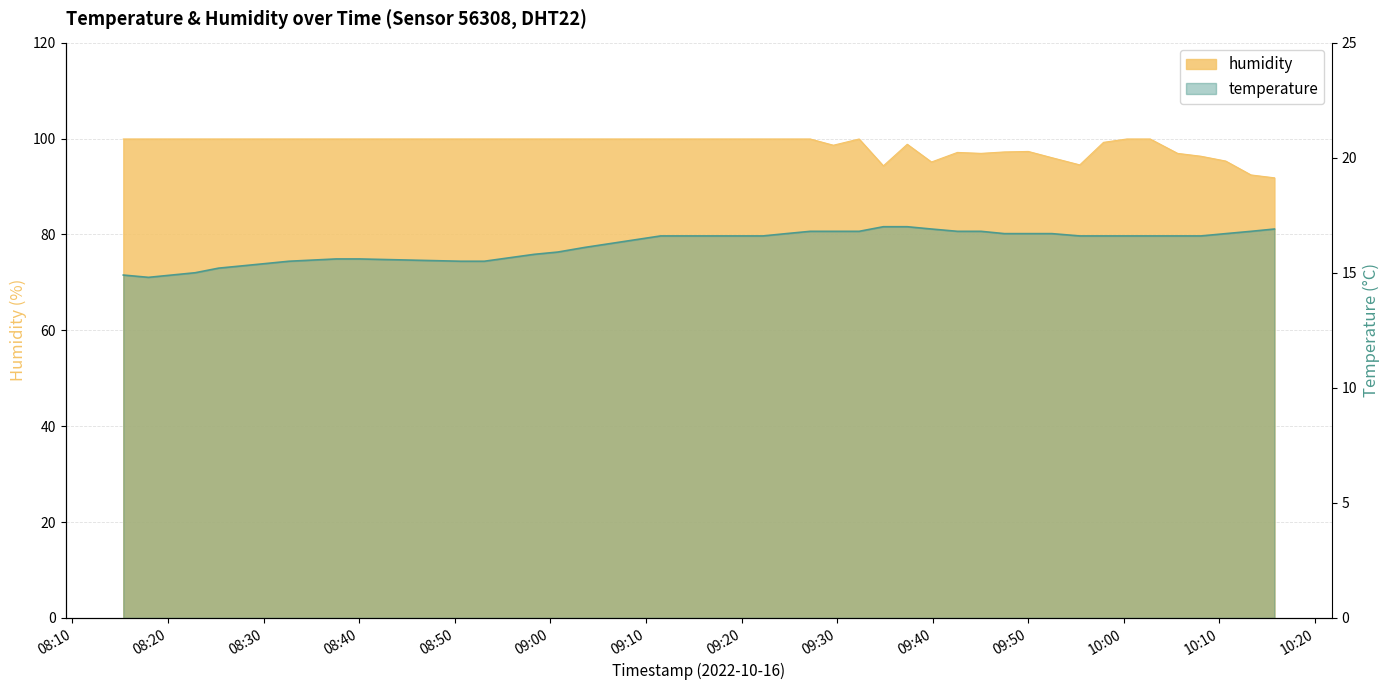

Reading left to right, what are all the values shown in this chart?

temperature: 14.9	14.8	14.9	15.0	15.2	15.3	15.4	15.5	15.6	15.6	15.5	15.5	15.8	15.9	16.1	16.6	16.6	16.6	16.6	16.7	16.8	16.8	16.8	17.0	17.0	16.9	16.8	16.8	16.7	16.7	16.7	16.6	16.6	16.6	16.6	16.6	16.6	16.7	16.8	16.9
humidity: 99.9	99.9	99.9	99.9	99.9	99.9	99.9	99.9	99.9	99.9	99.9	99.9	99.9	99.9	99.9	99.9	99.9	99.9	99.9	99.9	99.9	98.6	99.9	94.3	98.8	95.1	97.1	96.9	97.2	97.3	96.0	94.5	99.2	99.9	99.9	96.9	96.3	95.3	92.4	91.8